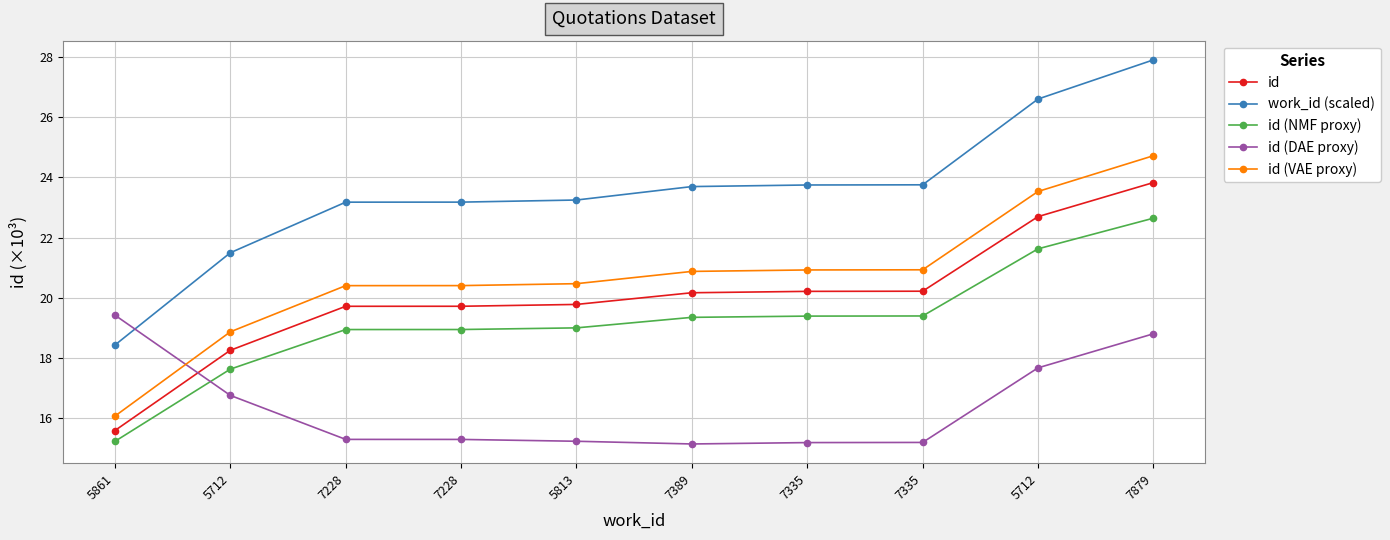

At which category is the sum across all series the highest?

7879